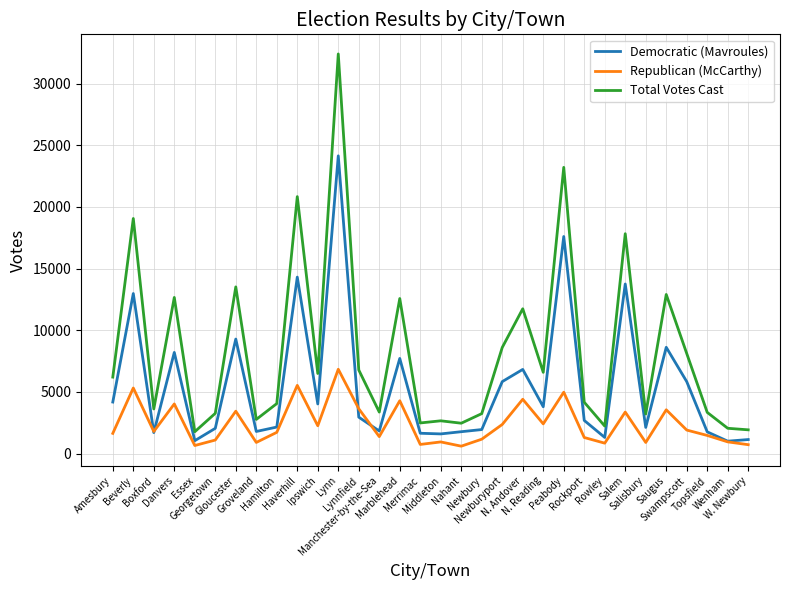

Which series changed the most between Manchester-by-the-Sea and Peabody?

Total Votes Cast